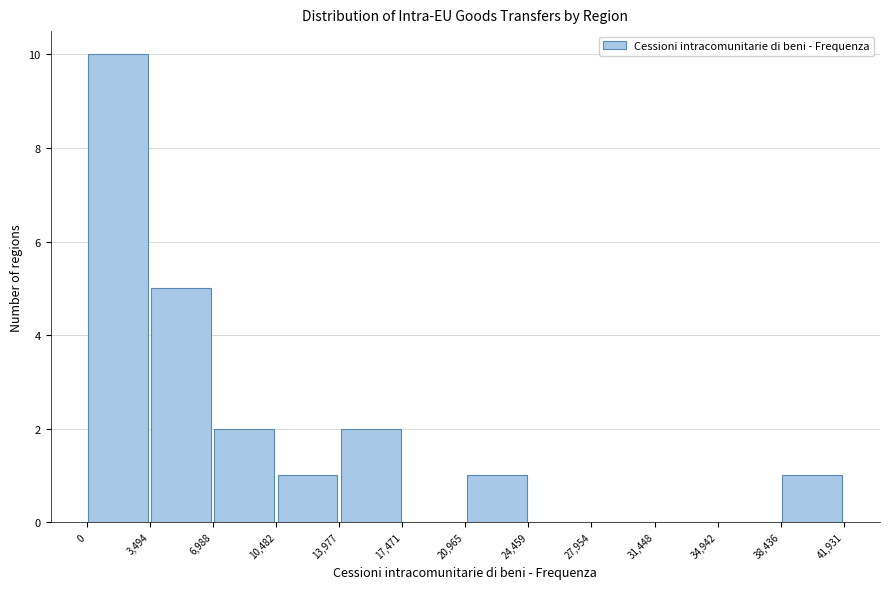

Reading left to right, transcribe this chart: for each bar, give the range it covers on the x-axis and its height. The values are not printed on the chart, so give them approximately, as read against the axis.

0 to 3,494: 10
3,494 to 6,988: 5
6,988 to 10,482: 2
10,482 to 13,977: 1
13,977 to 17,471: 2
17,471 to 20,965: 0
20,965 to 24,459: 1
24,459 to 27,954: 0
27,954 to 31,448: 0
31,448 to 34,942: 0
34,942 to 38,436: 0
38,436 to 41,931: 1